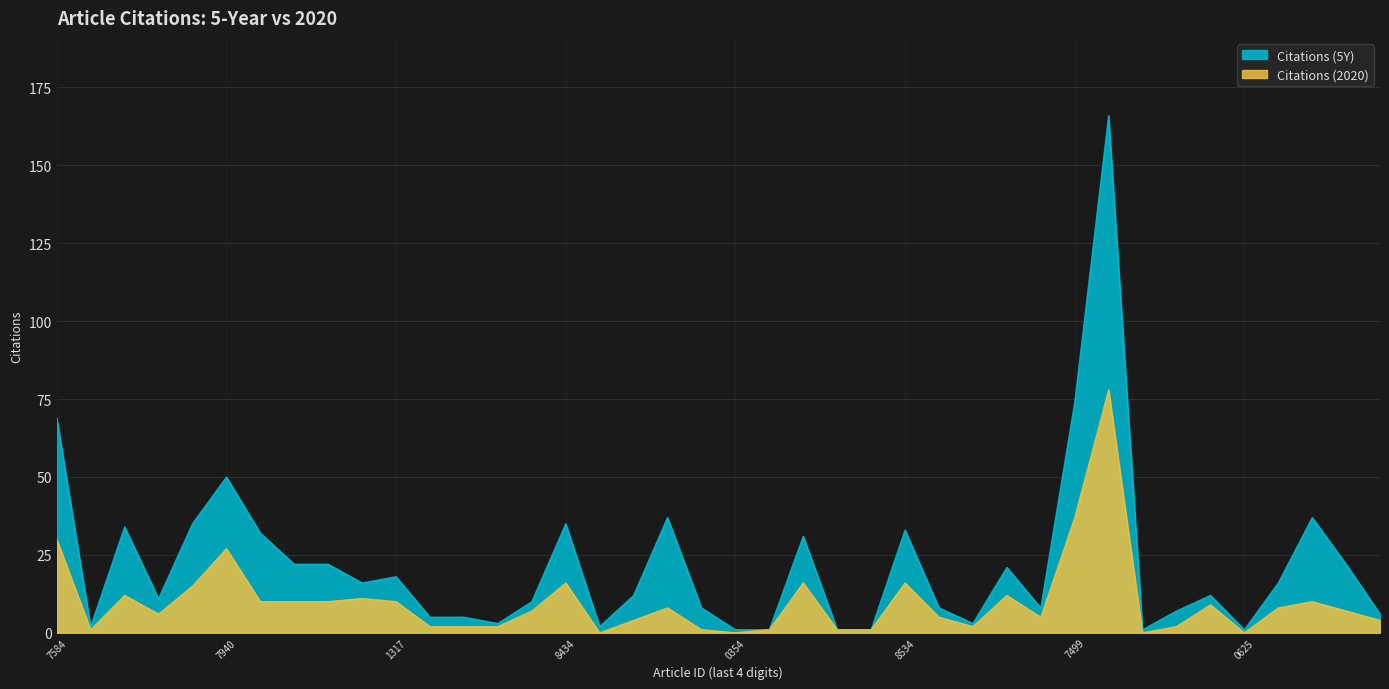

True or false: Citations (2020) and Citations (5Y) intersect in this chart.

False